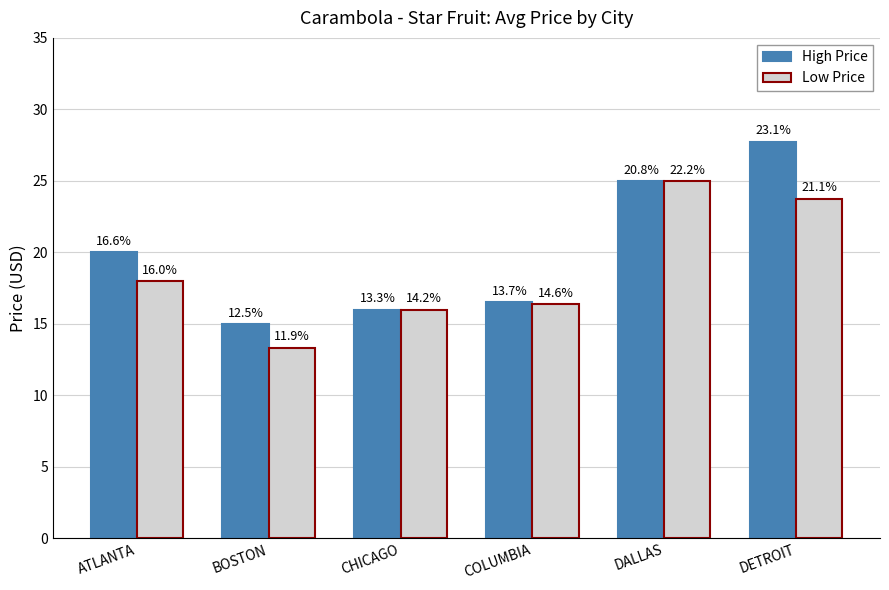

What is the sum of the High Price values at ATLANTA and DALLAS?

45.0